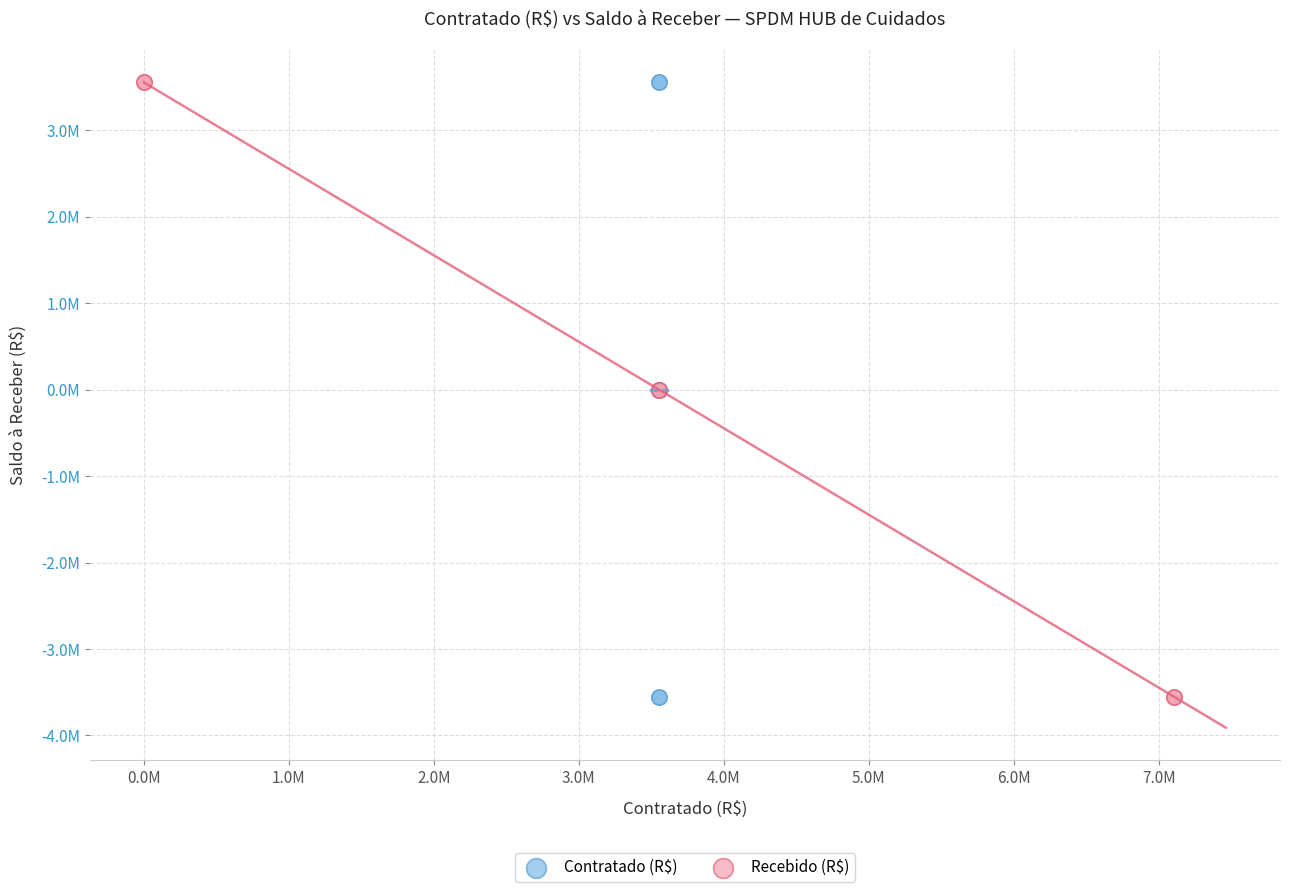

What are all the series names shown in the legend?

Contratado (R$), Recebido (R$)